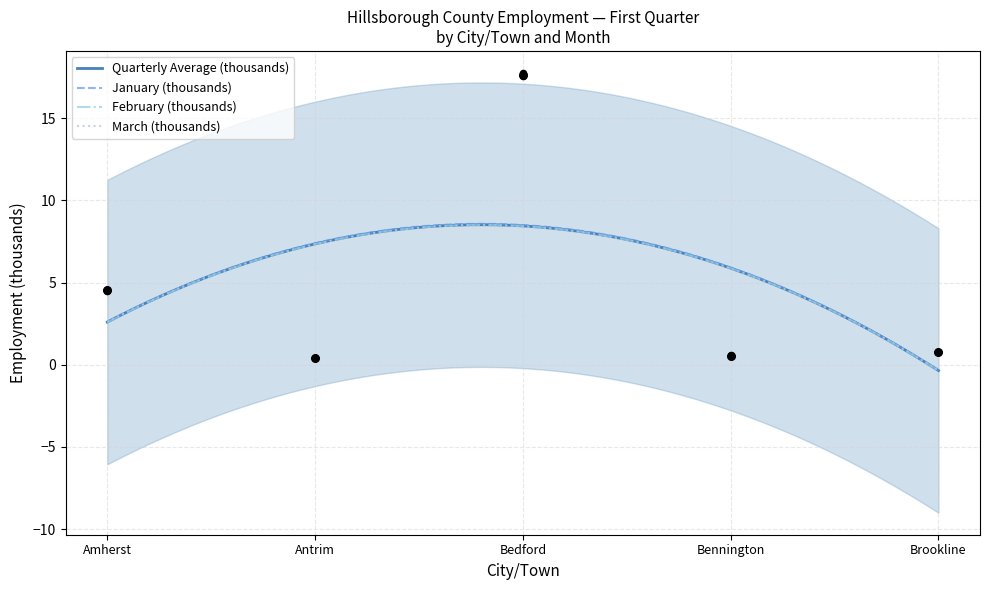

What is the highest value of the February (thousands) series?

8.5